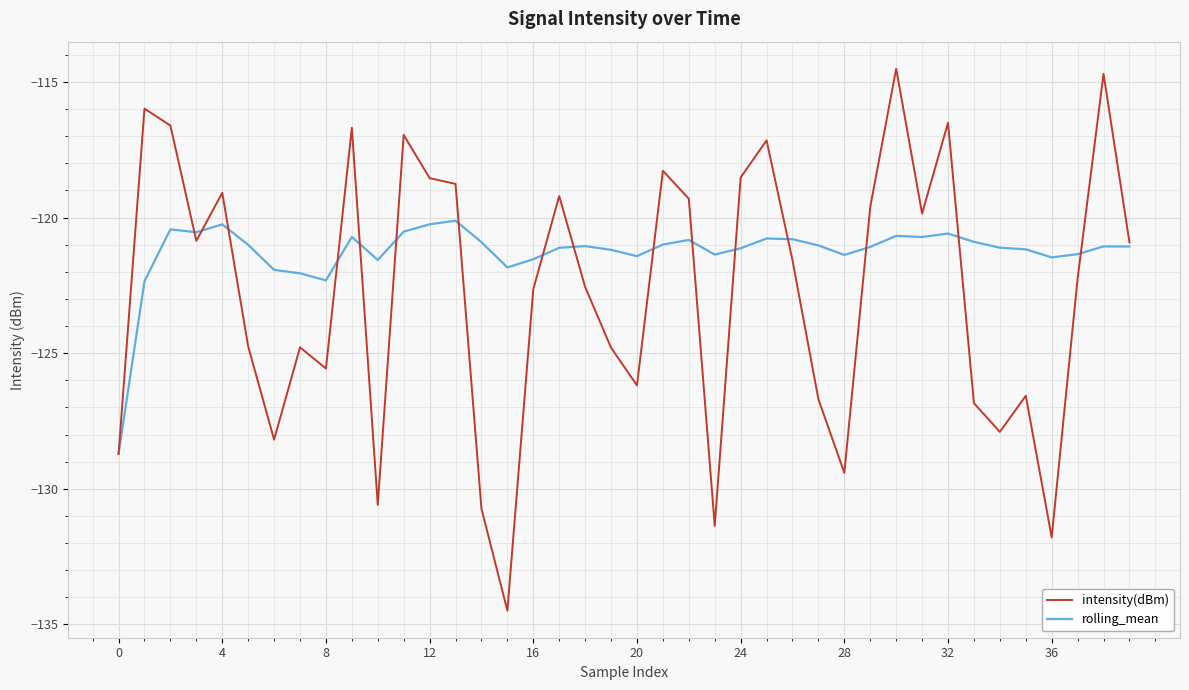

Which series has the largest total across all categories?

rolling_mean